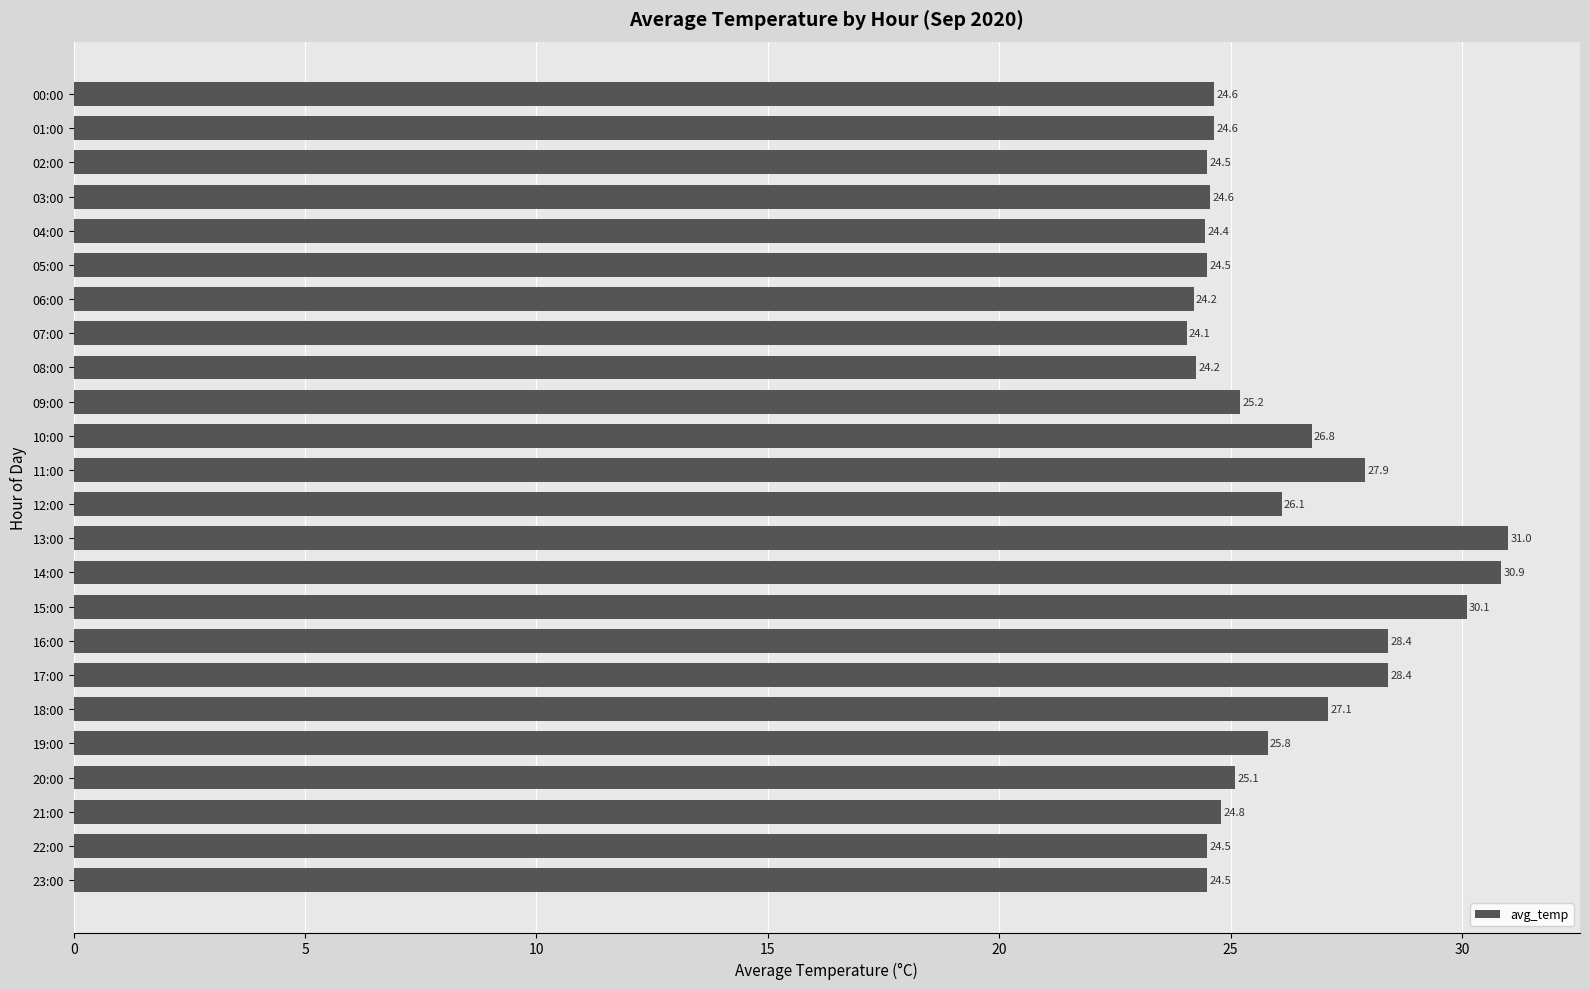

At which category does the chart reach its minimum across all series?

07:00